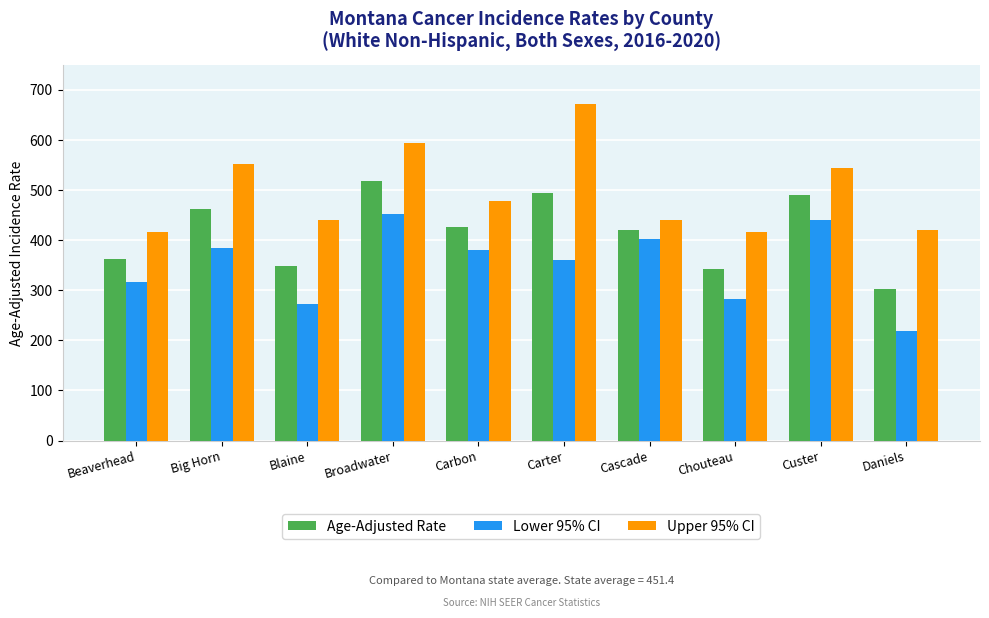

Rank the series by their maximum value, from highest to lowest.

Upper 95% CI, Age-Adjusted Rate, Lower 95% CI